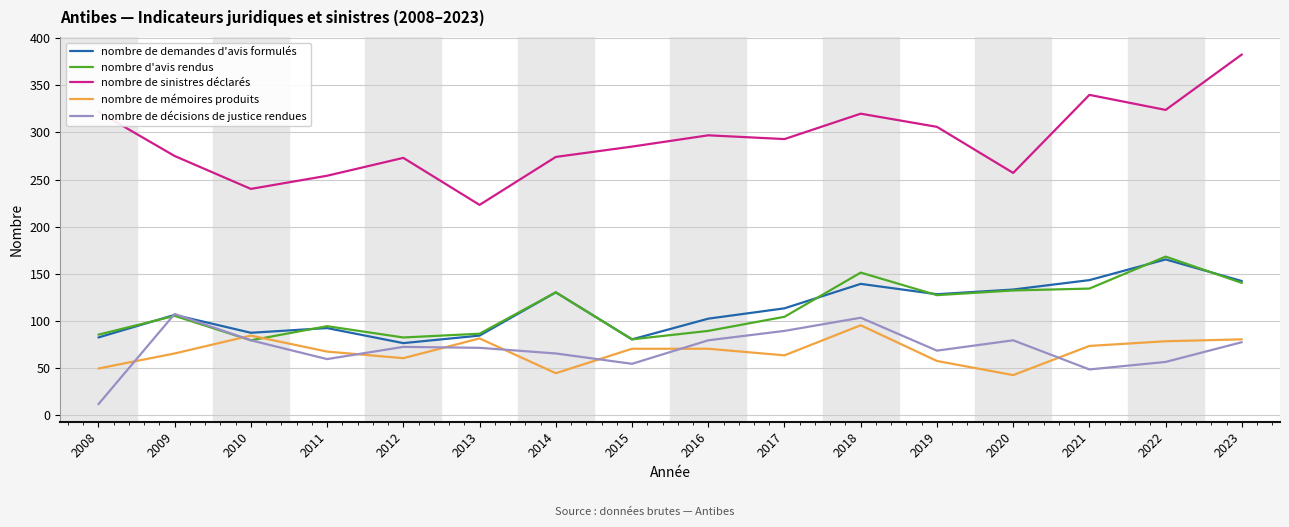

At which category does nombre d'avis rendus reach its first local peak?

2009